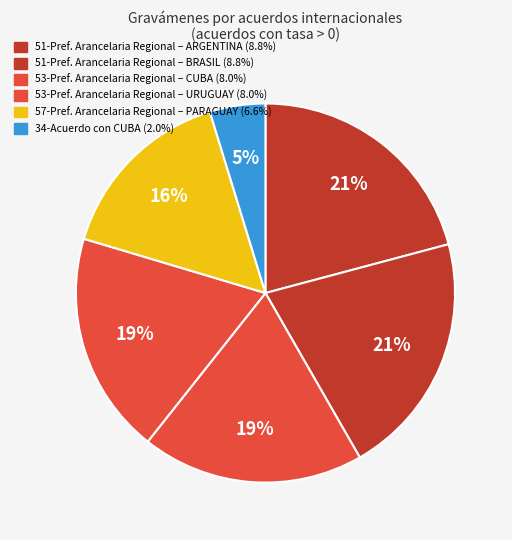

Count the number of slices in the pie.

6